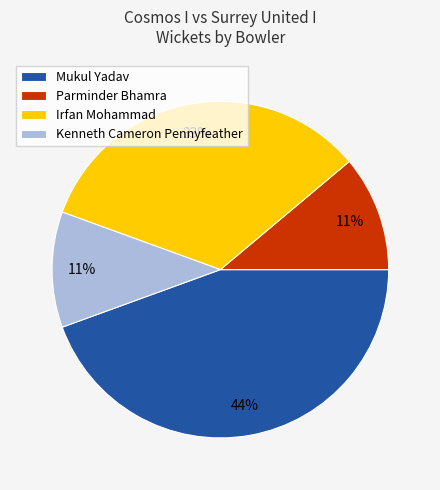

Is there a majority slice in this chart?

No